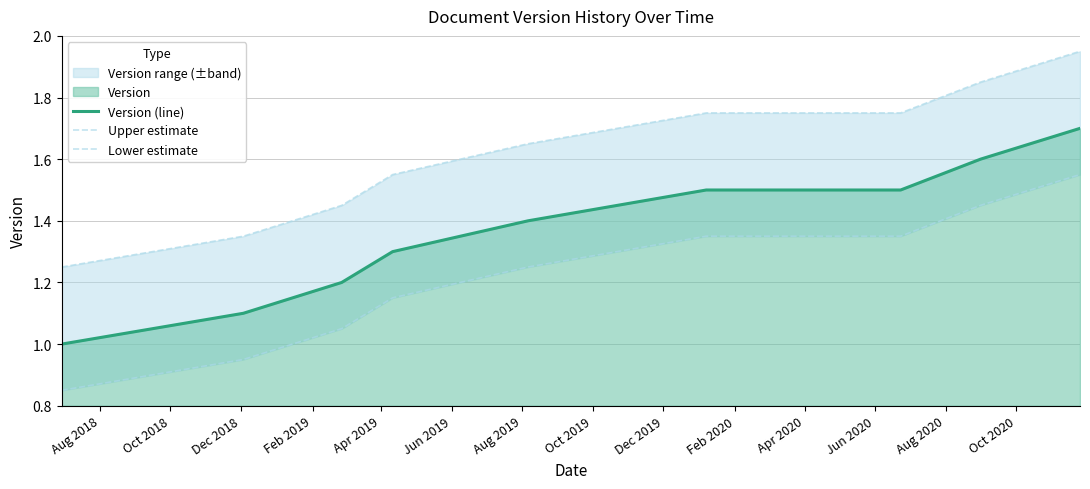

What is the highest value of the Version (line) series?

1.7